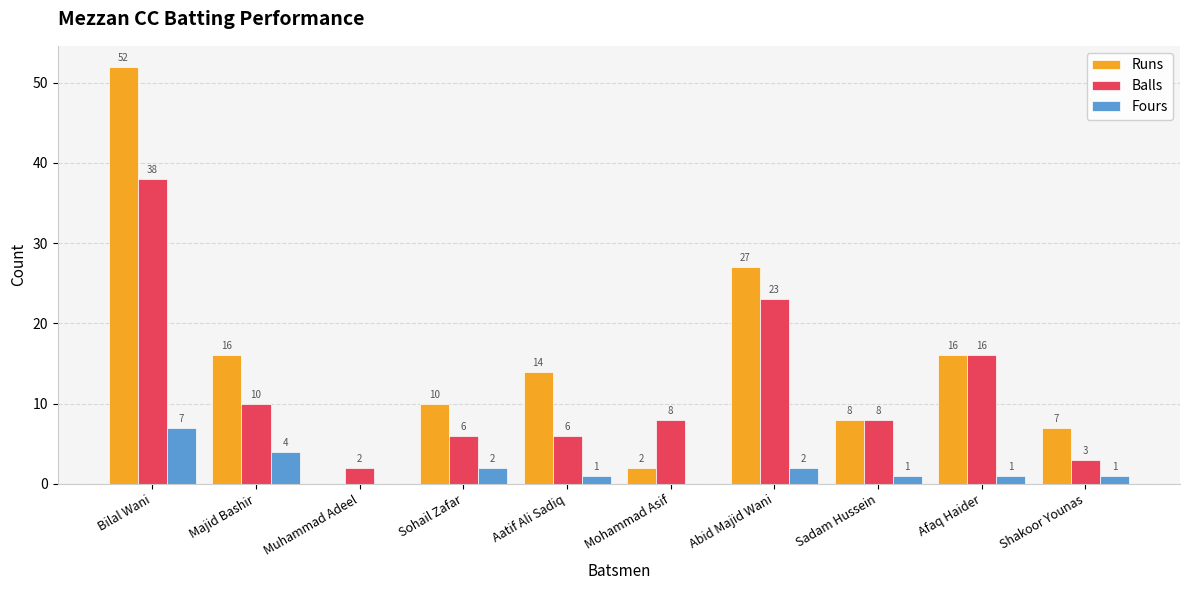

At which label is Runs closest to 26?

Abid Majid Wani